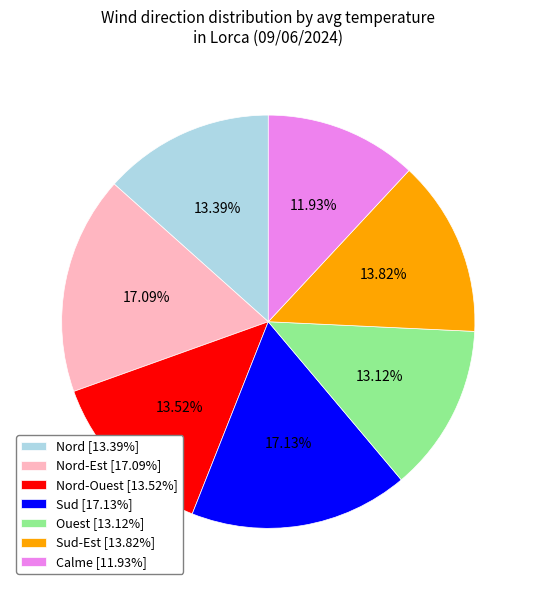

Combined, do Calme [11.93%] and Nord-Ouest [13.52%] account for over 50%?

No